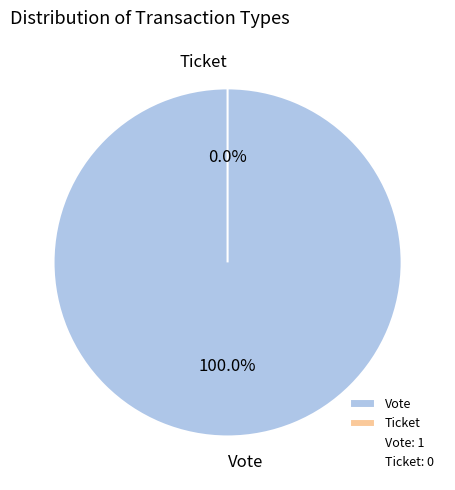

How many segments does this pie chart have?

2